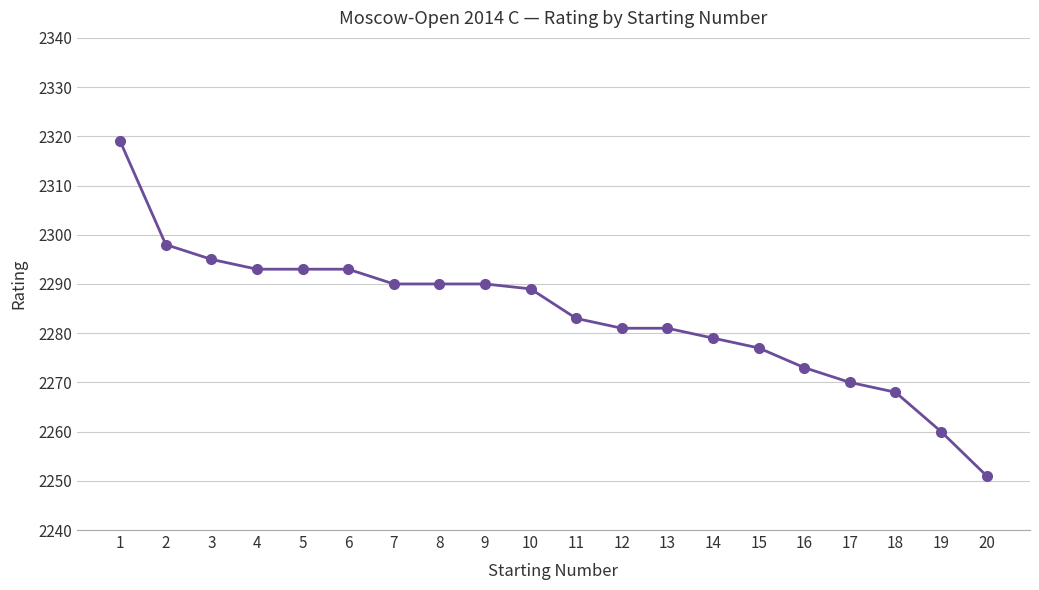

What is the smallest value displayed?

2251